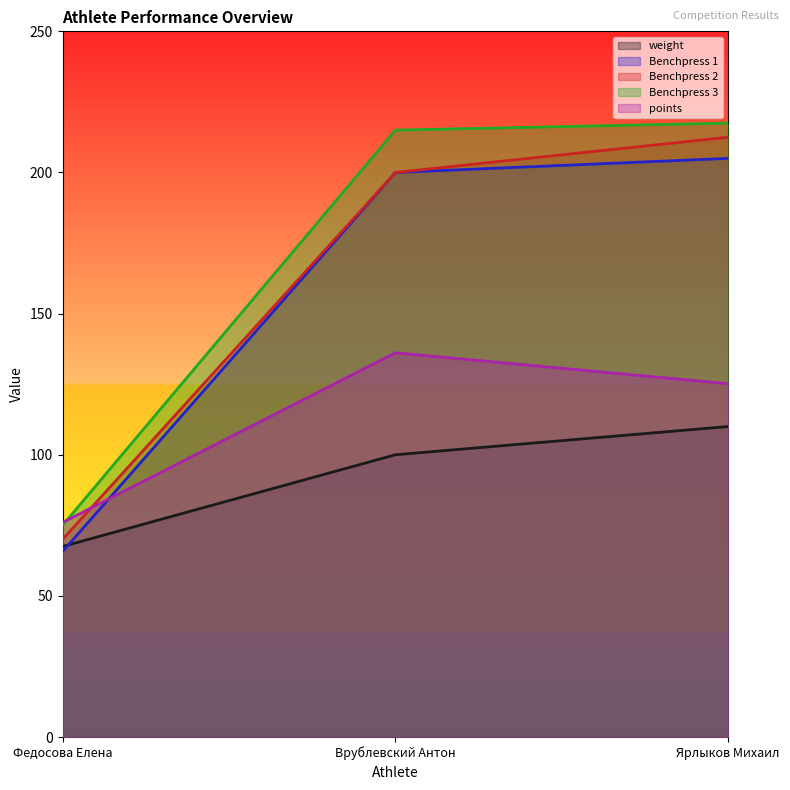

What is the value of the points point at the 1st from the left?

76.0